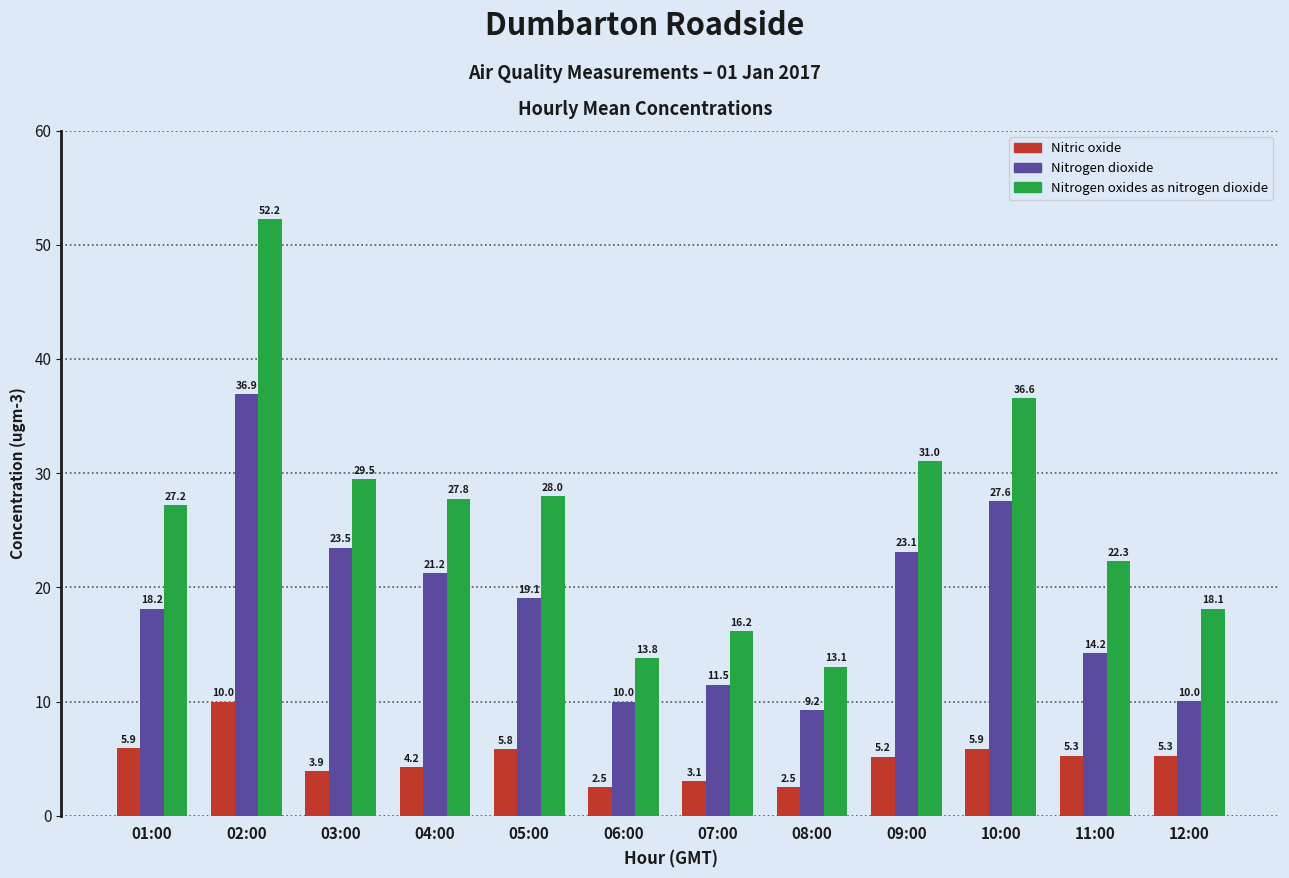

Which series has the widest spread of values?

Nitrogen oxides as nitrogen dioxide